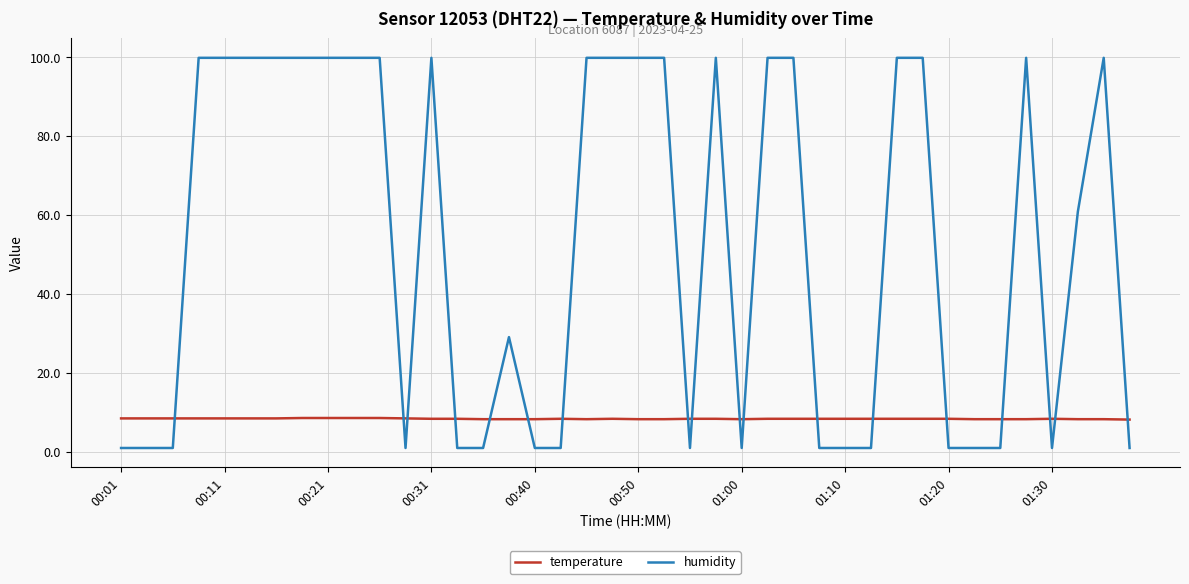

True or false: temperature and humidity intersect in this chart.

True